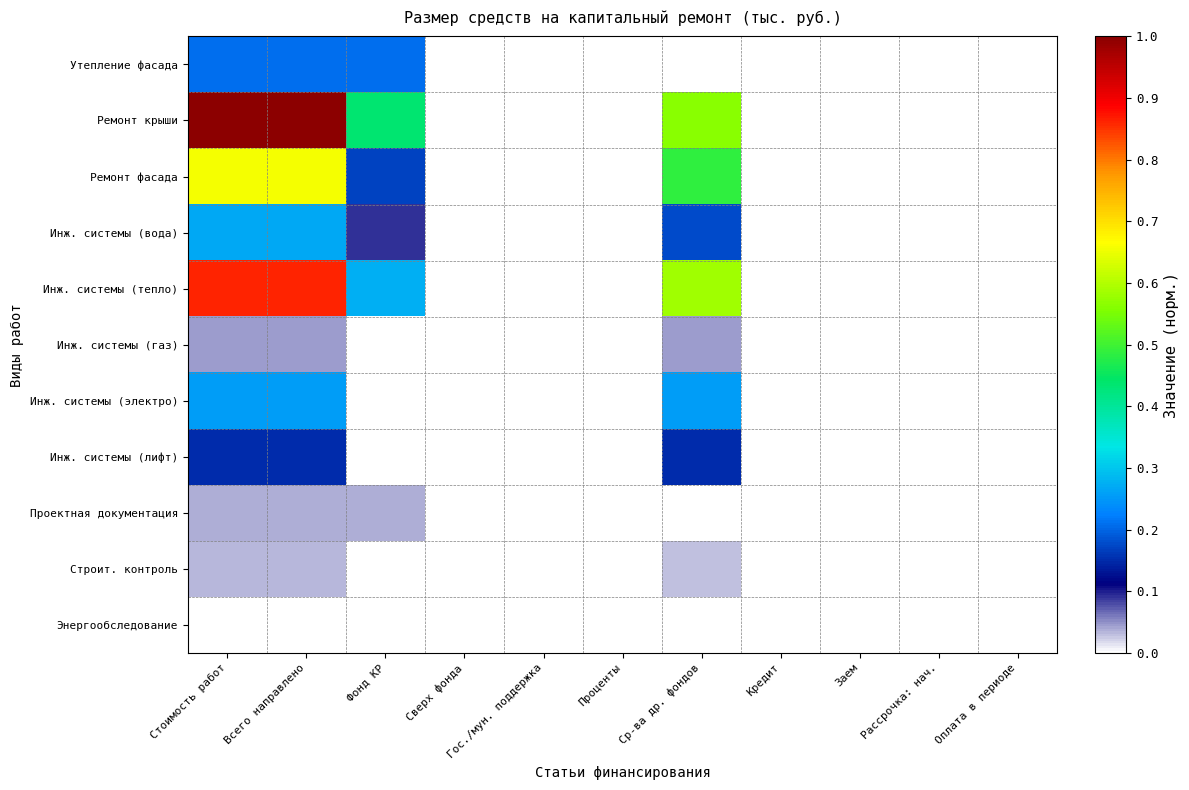

Which series has the largest total across all categories?

Ремонт крыши